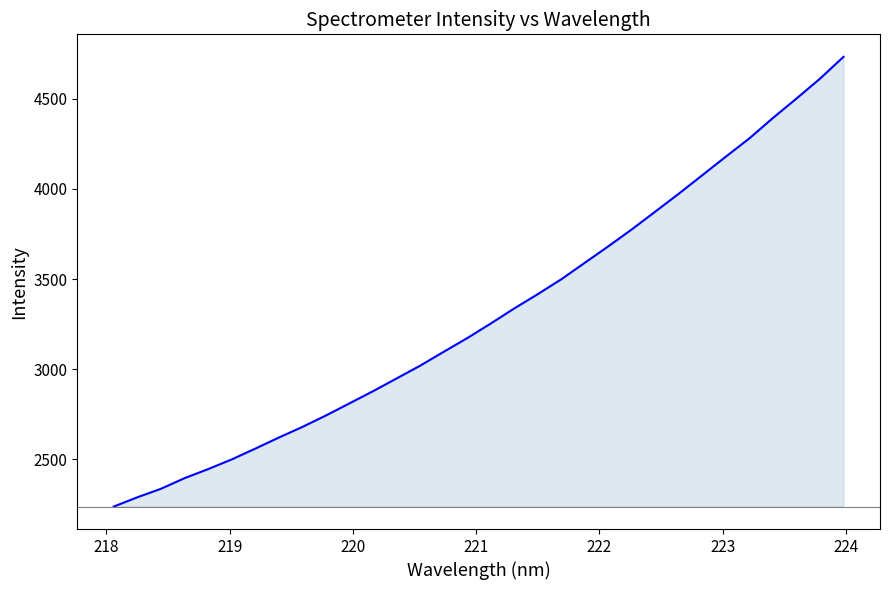

What is the average value?

3309.3